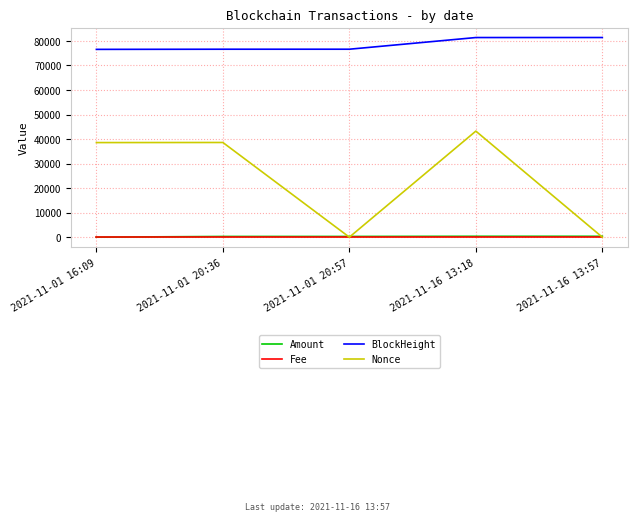

Count the number of data series in this chart.

4